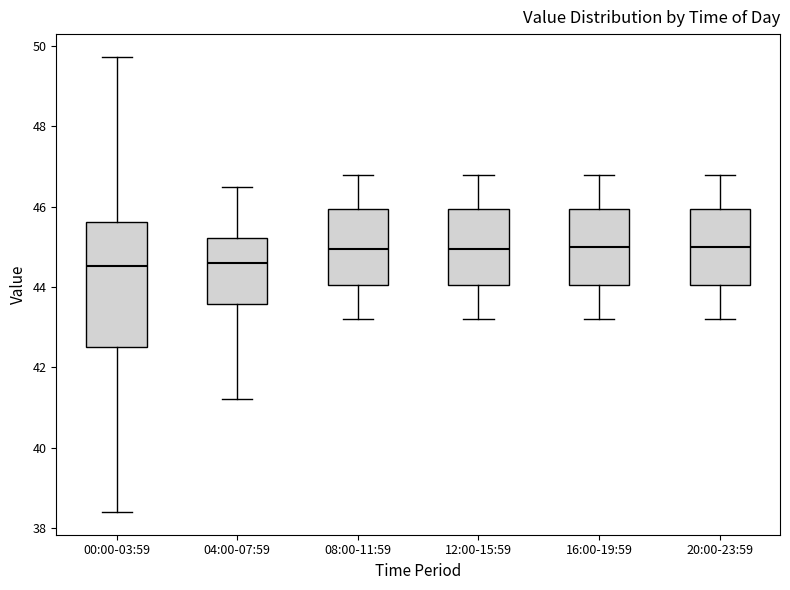

Reading left to right, read every box against the y-axis: the position of its median line, the range the box covers, and the ends of its whiskers. The values are not printed on the chart, so give them approximately, as read against the axis.

00:00-03:59: median 44.6, box 42.4 to 45.6, whiskers 38.4 to 49.8
04:00-07:59: median 44.6, box 43.6 to 45.2, whiskers 41.2 to 46.6
08:00-11:59: median 45.0, box 44.0 to 46.0, whiskers 43.2 to 46.8
12:00-15:59: median 45.0, box 44.0 to 46.0, whiskers 43.2 to 46.8
16:00-19:59: median 45.0, box 44.0 to 46.0, whiskers 43.2 to 46.8
20:00-23:59: median 45.0, box 44.0 to 46.0, whiskers 43.2 to 46.8